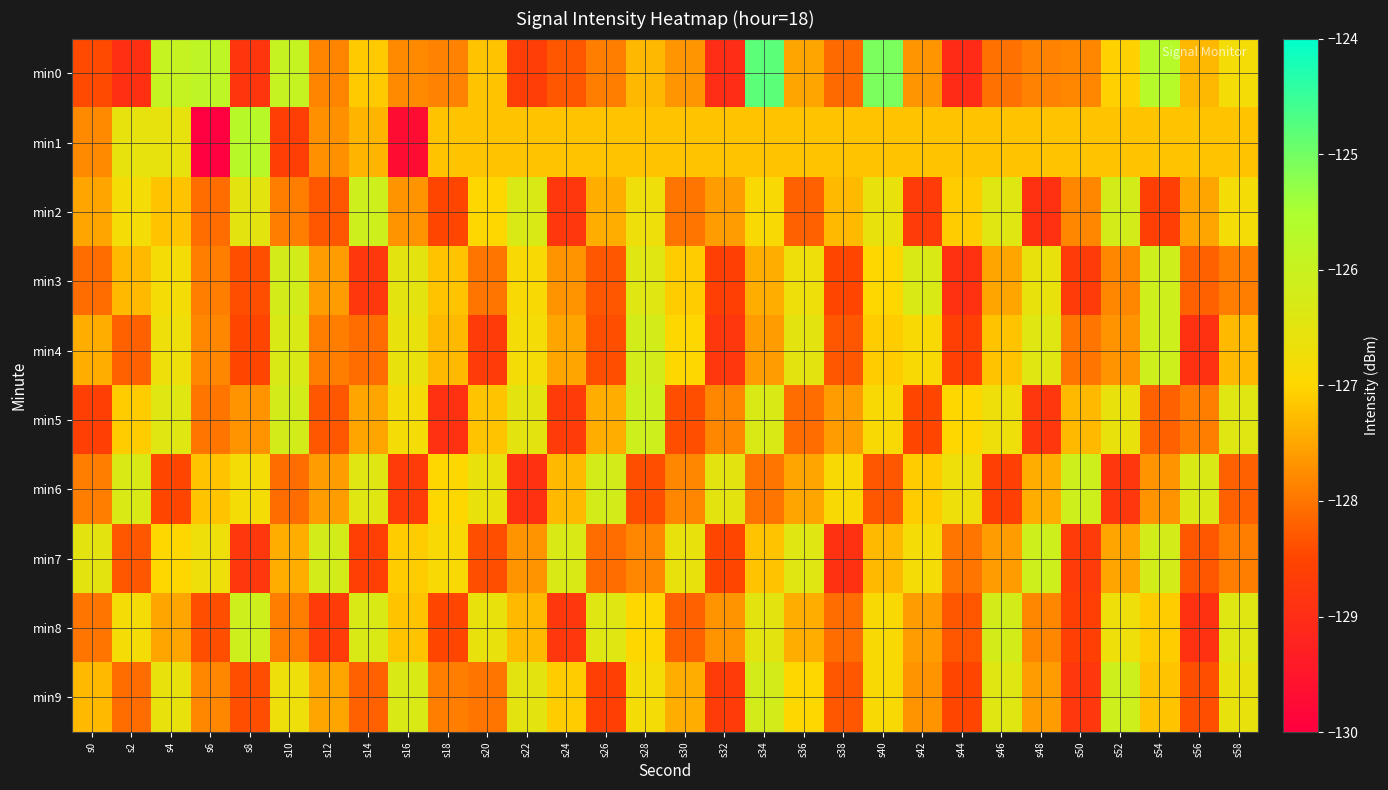

Reading right to left, what are all the values shown in this chart?

min0: s58=-126.8	s56=-127.3	s54=-125.7	s52=-127.1	s50=-127.8	s48=-127.9	s46=-128.1	s44=-129.0	s42=-127.7	s40=-125.1	s38=-128.1	s36=-127.5	s34=-124.8	s32=-129.0	s30=-127.7	s28=-127.3	s26=-127.9	s24=-128.3	s22=-128.7	s20=-127.2	s18=-127.9	s16=-127.8	s14=-127.1	s12=-127.8	s10=-125.9	s8=-128.8	s6=-125.8	s4=-125.9	s2=-128.9	s0=-128.4
min1: s58=-127.2	s56=-127.2	s54=-127.2	s52=-127.2	s50=-127.2	s48=-127.2	s46=-127.2	s44=-127.2	s42=-127.2	s40=-127.2	s38=-127.2	s36=-127.2	s34=-127.2	s32=-127.2	s30=-127.2	s28=-127.2	s26=-127.2	s24=-127.2	s22=-127.2	s20=-127.2	s18=-127.2	s16=-129.7	s14=-127.3	s12=-127.7	s10=-128.6	s8=-125.7	s6=-130.0	s4=-126.6	s2=-126.6	s0=-127.8
min2: s58=-126.8	s56=-127.5	s54=-128.6	s52=-126.2	s50=-127.8	s48=-128.9	s46=-126.4	s44=-127.1	s42=-128.7	s40=-126.6	s38=-127.3	s36=-128.2	s34=-126.9	s32=-127.6	s30=-128.0	s28=-126.7	s26=-127.4	s24=-128.8	s22=-126.3	s20=-127.0	s18=-128.5	s16=-127.7	s14=-126.1	s12=-128.3	s10=-127.9	s8=-126.5	s6=-128.1	s4=-127.2	s2=-126.8	s0=-127.5
min3: s58=-127.9	s56=-128.2	s54=-126.1	s52=-127.8	s50=-128.7	s48=-126.6	s46=-127.5	s44=-128.9	s42=-126.3	s40=-127.0	s38=-128.5	s36=-126.7	s34=-127.4	s32=-128.6	s30=-127.1	s28=-126.4	s26=-128.3	s24=-127.7	s22=-126.9	s20=-128.0	s18=-127.2	s16=-126.5	s14=-128.8	s12=-127.6	s10=-126.2	s8=-128.4	s6=-127.9	s4=-126.8	s2=-127.3	s0=-128.1
min4: s58=-127.3	s56=-128.9	s54=-126.1	s52=-127.7	s50=-128.0	s48=-126.4	s46=-127.2	s44=-128.6	s42=-126.9	s40=-127.1	s38=-128.3	s36=-126.5	s34=-127.6	s32=-128.8	s30=-127.0	s28=-126.2	s26=-128.4	s24=-127.5	s22=-126.8	s20=-128.7	s18=-127.3	s16=-126.6	s14=-128.1	s12=-127.9	s10=-126.3	s8=-128.5	s6=-127.8	s4=-126.7	s2=-128.2	s0=-127.4
min5: s58=-126.4	s56=-127.9	s54=-128.2	s52=-126.6	s50=-127.3	s48=-128.8	s46=-126.7	s44=-127.0	s42=-128.5	s40=-126.9	s38=-127.6	s36=-128.1	s34=-126.3	s32=-127.8	s30=-128.4	s28=-126.1	s26=-127.4	s24=-128.7	s22=-126.5	s20=-127.2	s18=-128.9	s16=-126.8	s14=-127.5	s12=-128.3	s10=-126.2	s8=-127.7	s6=-128.0	s4=-126.4	s2=-127.1	s0=-128.6
min6: s58=-128.2	s56=-126.3	s54=-127.7	s52=-128.8	s50=-126.1	s48=-127.4	s46=-128.6	s44=-126.7	s42=-127.1	s40=-128.3	s38=-126.9	s36=-127.5	s34=-128.0	s32=-126.5	s30=-127.8	s28=-128.4	s26=-126.2	s24=-127.3	s22=-128.9	s20=-126.6	s18=-127.0	s16=-128.7	s14=-126.4	s12=-127.6	s10=-128.1	s8=-126.8	s6=-127.2	s4=-128.5	s2=-126.3	s0=-127.9
min7: s58=-127.9	s56=-128.3	s54=-126.2	s52=-127.5	s50=-128.7	s48=-126.1	s46=-127.6	s44=-128.0	s42=-126.8	s40=-127.3	s38=-128.9	s36=-126.4	s34=-127.2	s32=-128.5	s30=-126.6	s28=-127.8	s26=-128.1	s24=-126.3	s22=-127.7	s20=-128.4	s18=-126.9	s16=-127.1	s14=-128.6	s12=-126.2	s10=-127.4	s8=-128.8	s6=-126.7	s4=-127.0	s2=-128.3	s0=-126.5
min8: s58=-126.4	s56=-128.9	s54=-127.1	s52=-126.7	s50=-128.6	s48=-127.8	s46=-126.2	s44=-128.3	s42=-127.6	s40=-126.9	s38=-128.1	s36=-127.4	s34=-126.5	s32=-127.7	s30=-128.2	s28=-127.0	s26=-126.4	s24=-128.8	s22=-127.3	s20=-126.6	s18=-128.5	s16=-127.2	s14=-126.3	s12=-128.7	s10=-127.9	s8=-126.1	s6=-128.4	s4=-127.5	s2=-126.8	s0=-128.0
min9: s58=-126.6	s56=-128.4	s54=-127.2	s52=-126.1	s50=-128.8	s48=-127.6	s46=-126.4	s44=-128.5	s42=-127.7	s40=-126.9	s38=-128.3	s36=-127.0	s34=-126.2	s32=-128.7	s30=-127.4	s28=-126.8	s26=-128.6	s24=-127.1	s22=-126.5	s20=-128.0	s18=-127.9	s16=-126.3	s14=-128.2	s12=-127.5	s10=-126.7	s8=-128.4	s6=-127.8	s4=-126.6	s2=-128.1	s0=-127.3